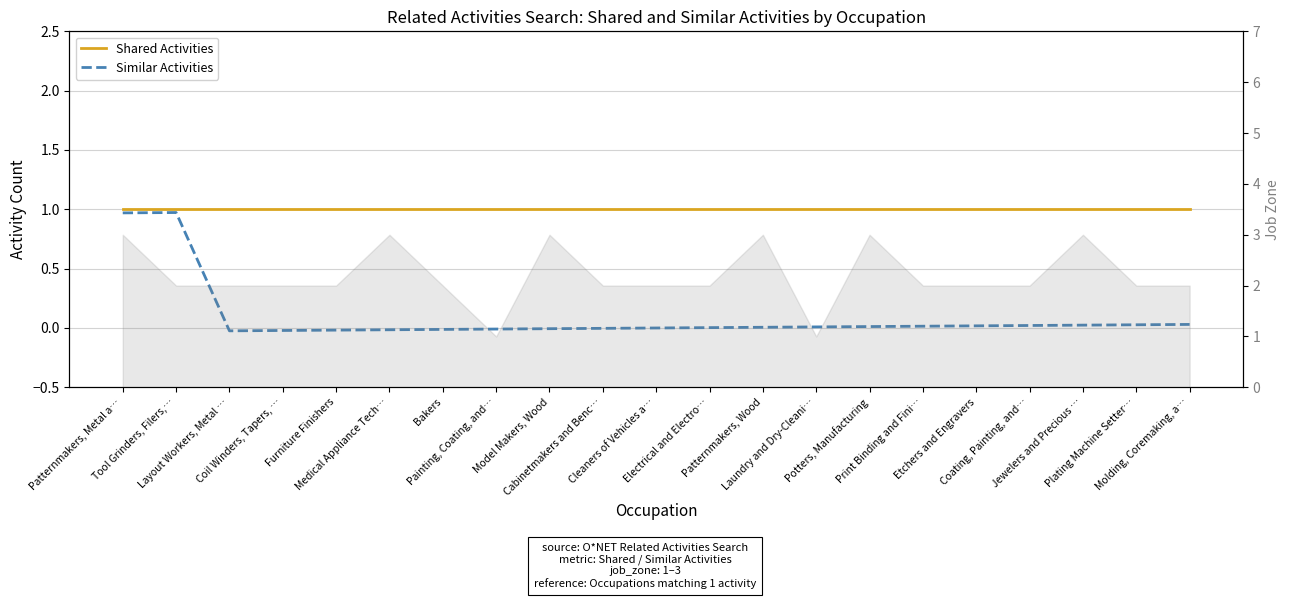

At Plating Machine Setter…, list the series in order from largest to smallest.

Shared Activities (col_1), Similar Activities (col_2)